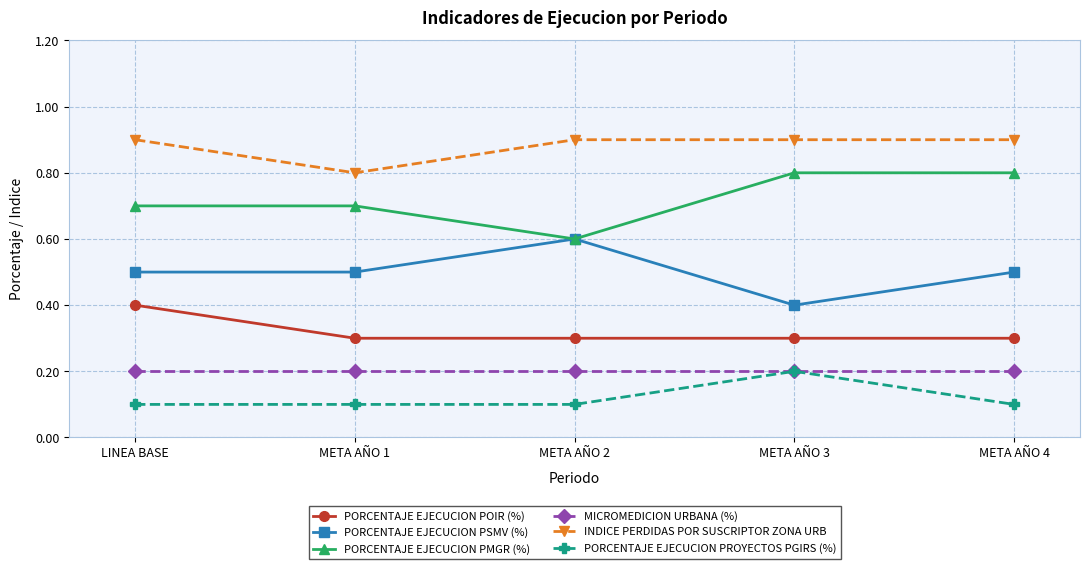

Does the chart display data point markers on the line(s)?

Yes